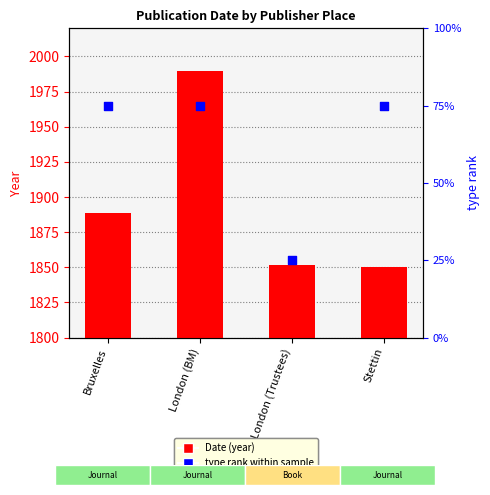

What is the total value across all series at London (BM)?

2065